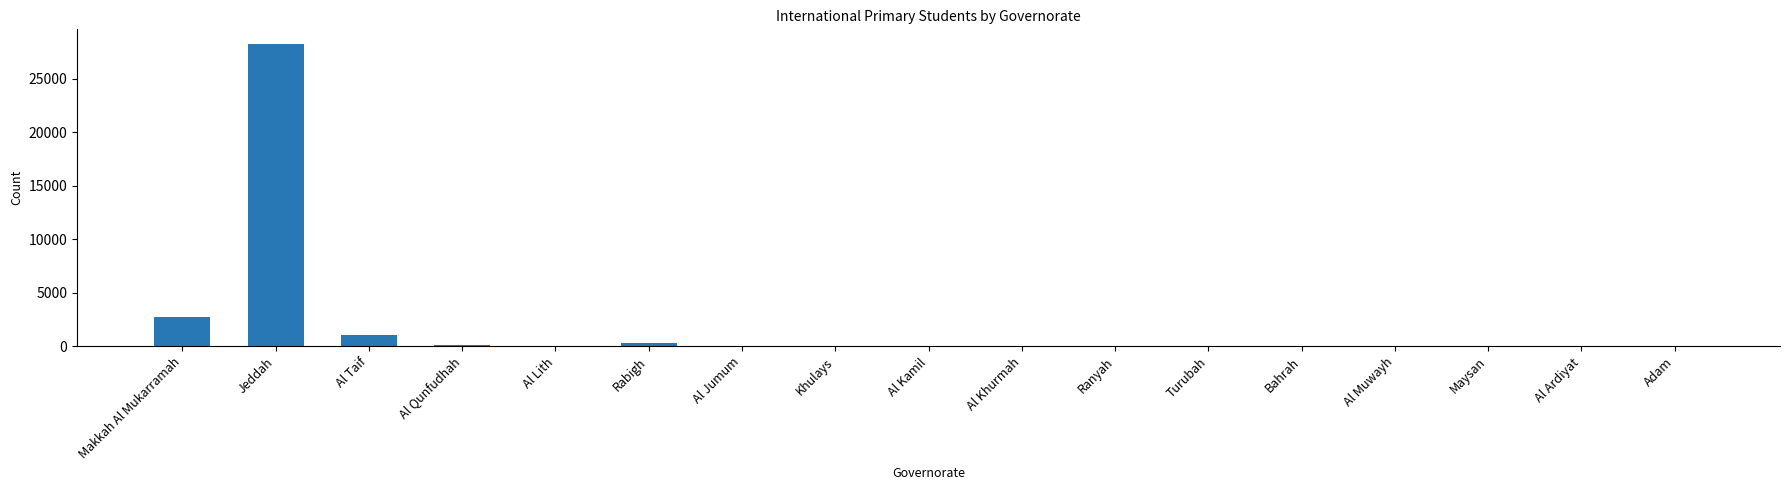

What is the maximum value shown in the chart?

28185